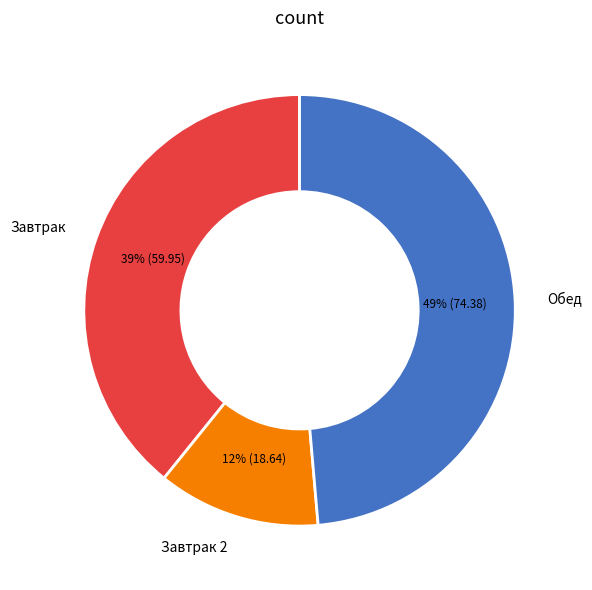

To the nearest percent, what is the average slice percentage?

33%